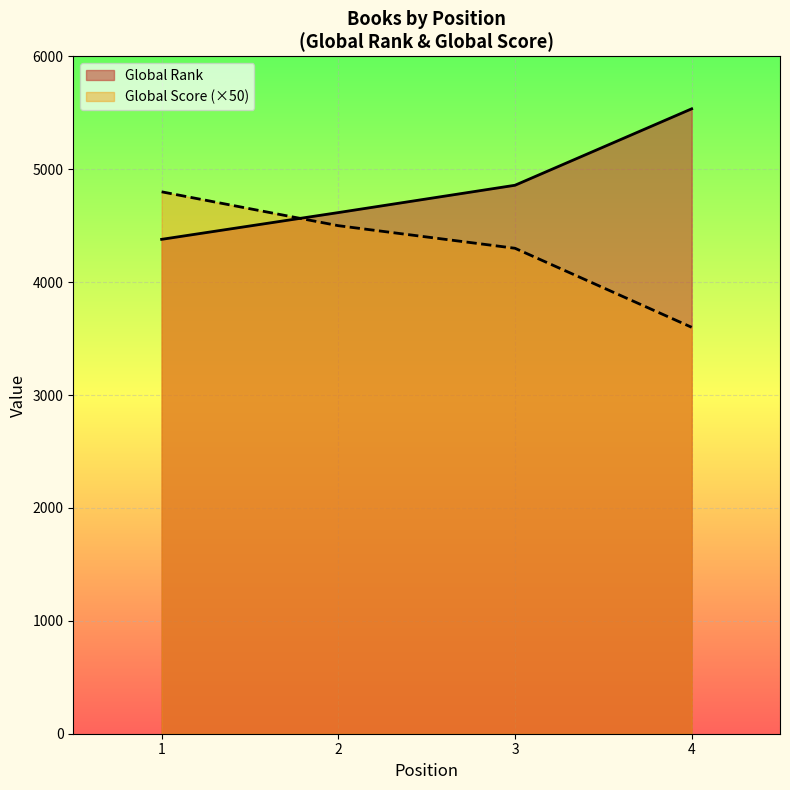

How many Global Rank values are between 4616 and 5535?

3